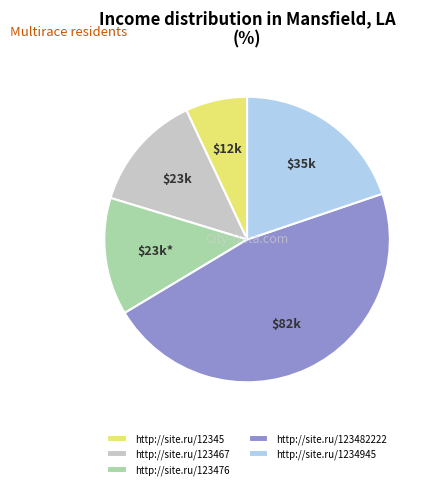

Combined, do http://site.ru/123467 and http://site.ru/123476 account for over 50%?

No